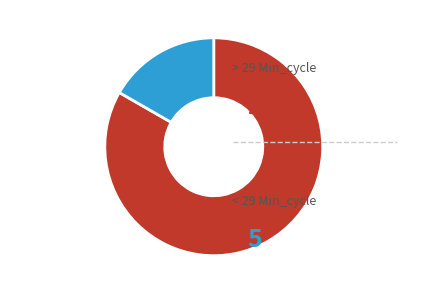

Does any single category account for the majority?

Yes